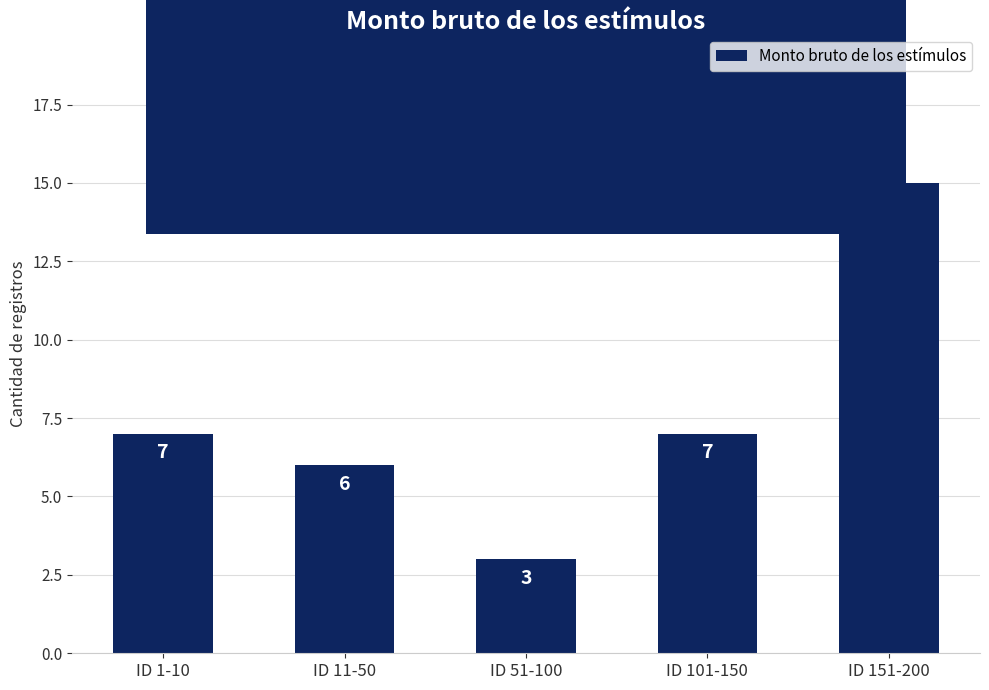

True or false: the data shows 3 at ID 51-100.

True